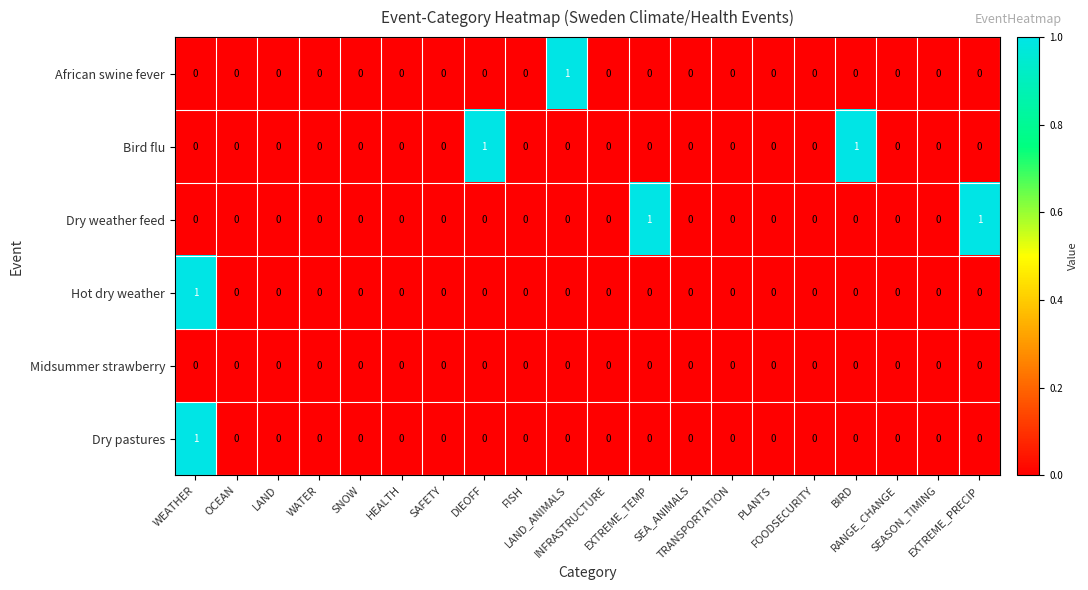

At which category is the sum across all series the highest?

WEATHER